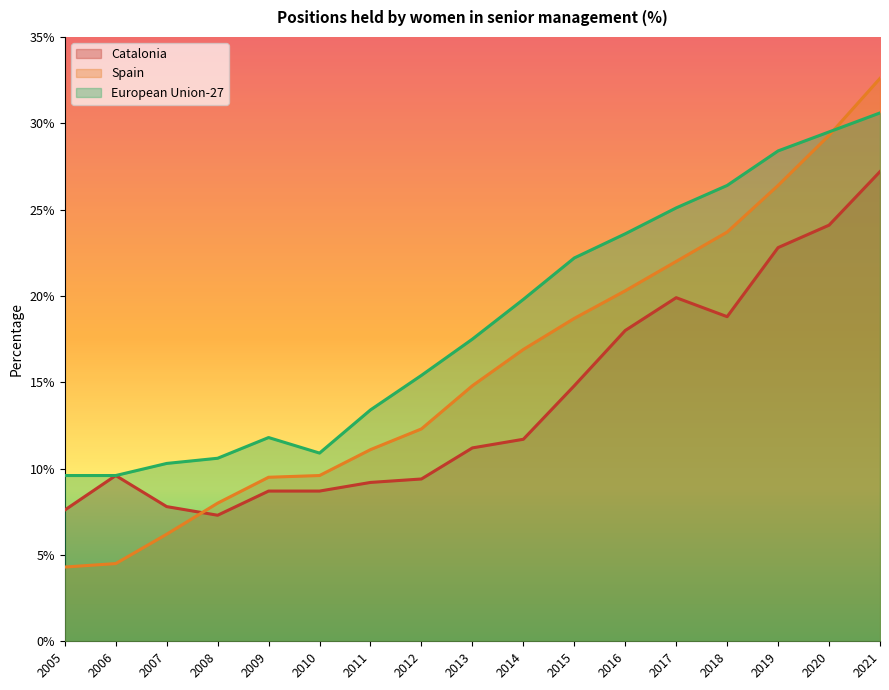

True or false: Spain has more than 1 interior local peaks.

False